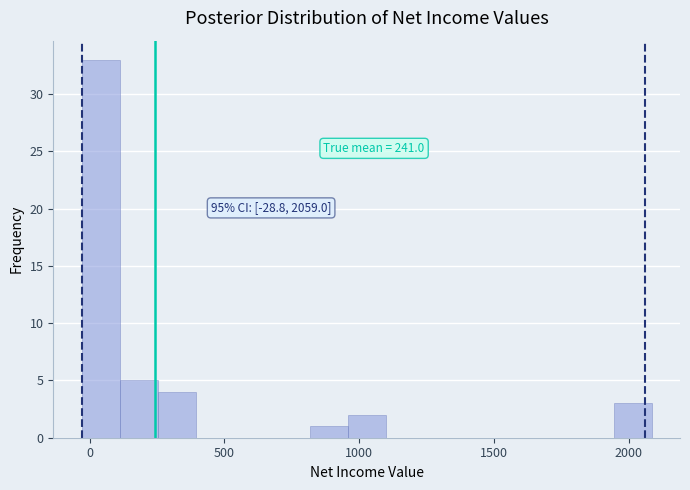

Read against the x-axis, roughly where is the centre of the tallest bar?

50